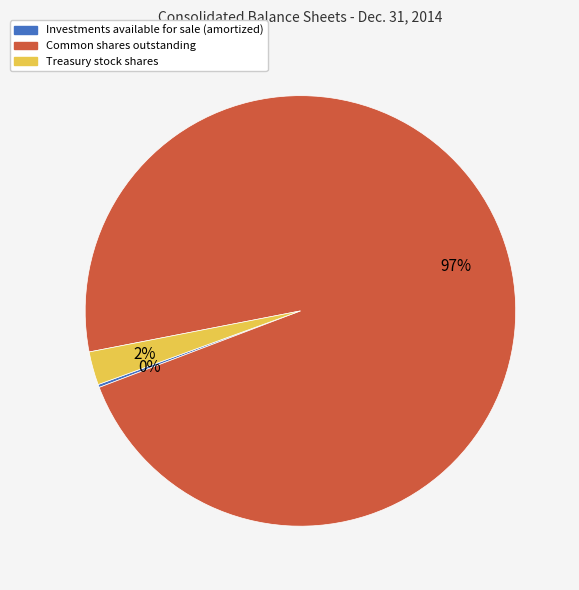

Which has a higher value, Common shares outstanding or Treasury stock shares?

Common shares outstanding